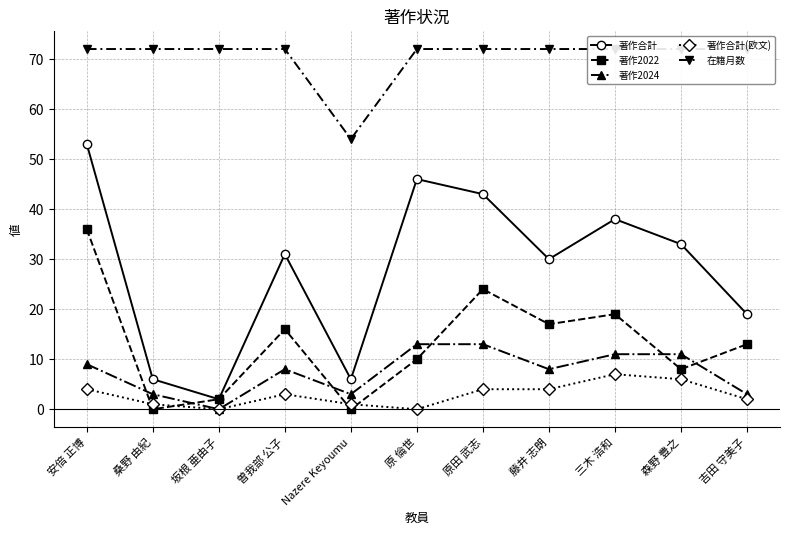

How many lines are shown in the chart?

5